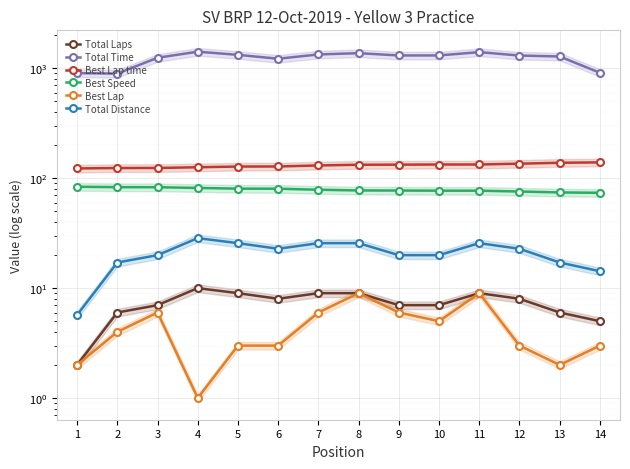

What is the sum of the Total Distance values at 3 and 12?

42.8